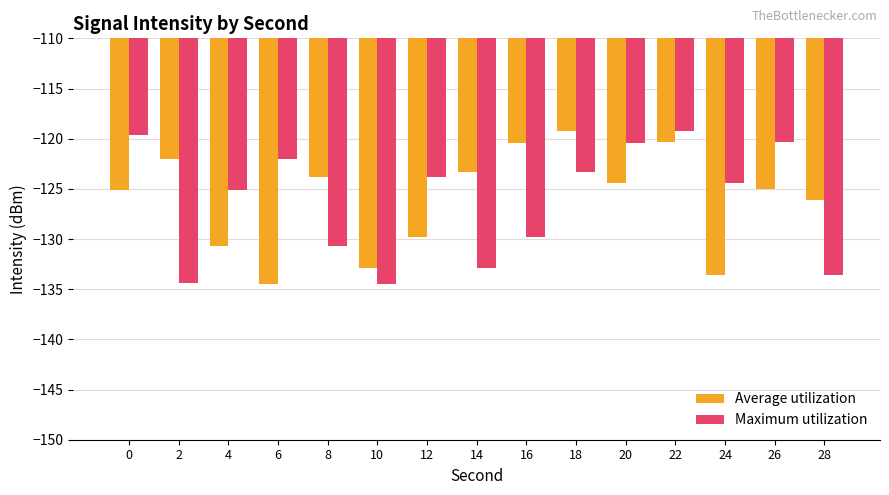

Is the value of Maximum utilization at 2 greater than the value of Average utilization at 22?

No